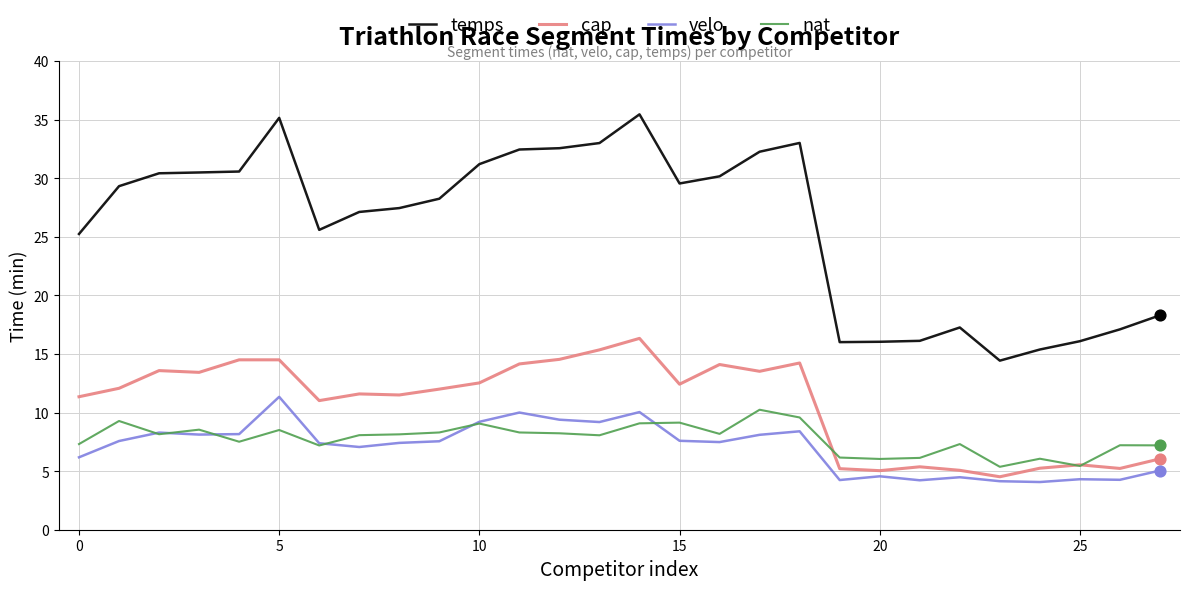

At how many categories does at least one series exceed 11?

28